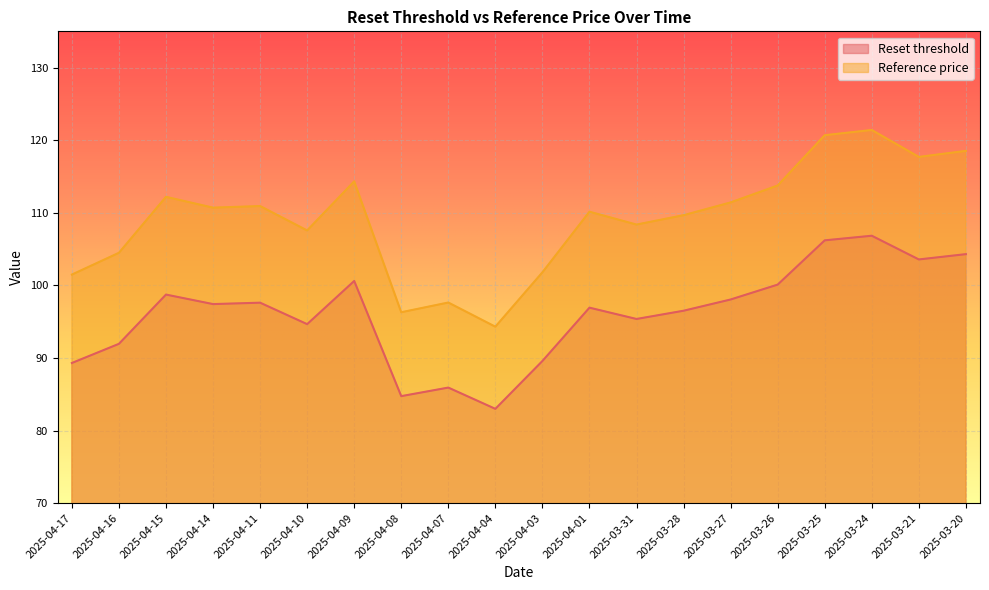

What is the sum of the Reference price values at 2025-03-28 and 2025-04-08?

206.0